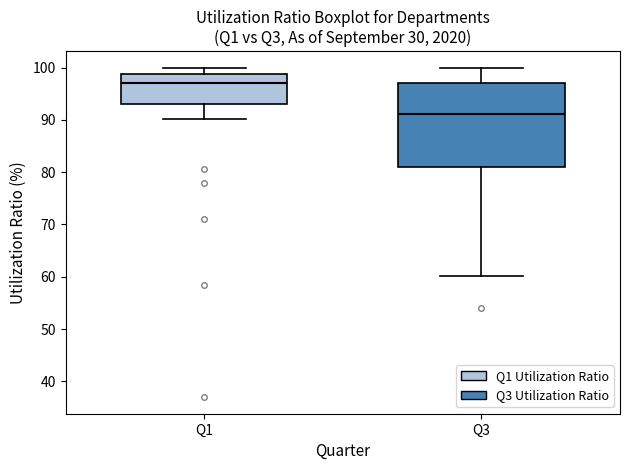

Reading left to right, read every box against the y-axis: the position of its median line, the range the box covers, and the ends of its whiskers. The values are not printed on the chart, so give them approximately, as read against the axis.

Q1: median 97, box 93 to 99, whiskers 90 to 100
Q3: median 91, box 81 to 97, whiskers 60 to 100